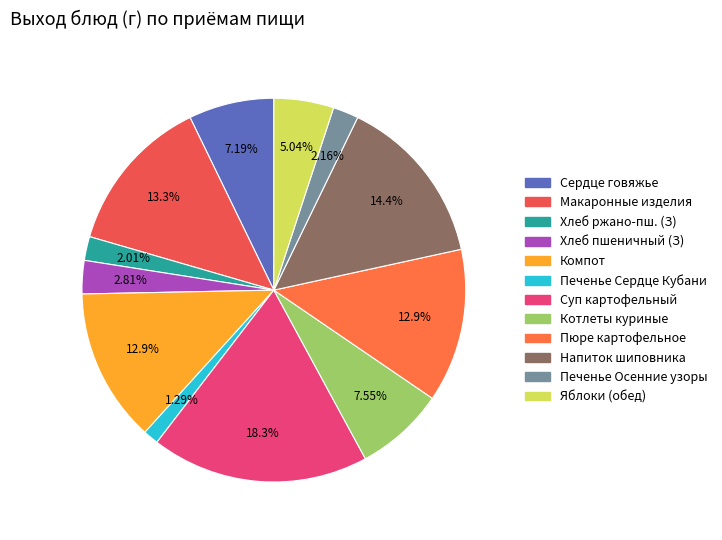

How many slices are in this pie chart?

12